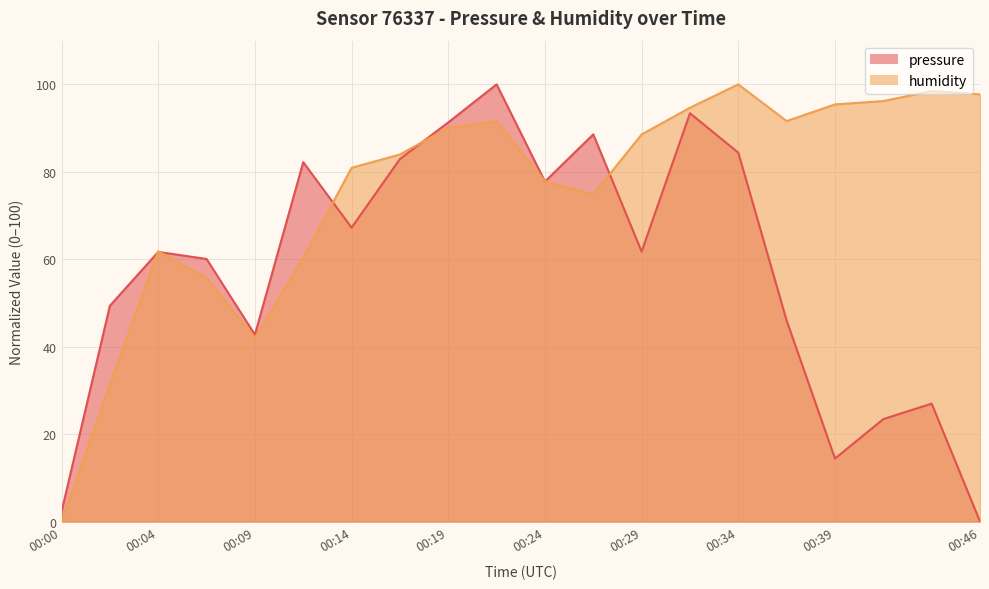

What are all the series names shown in the legend?

pressure, humidity